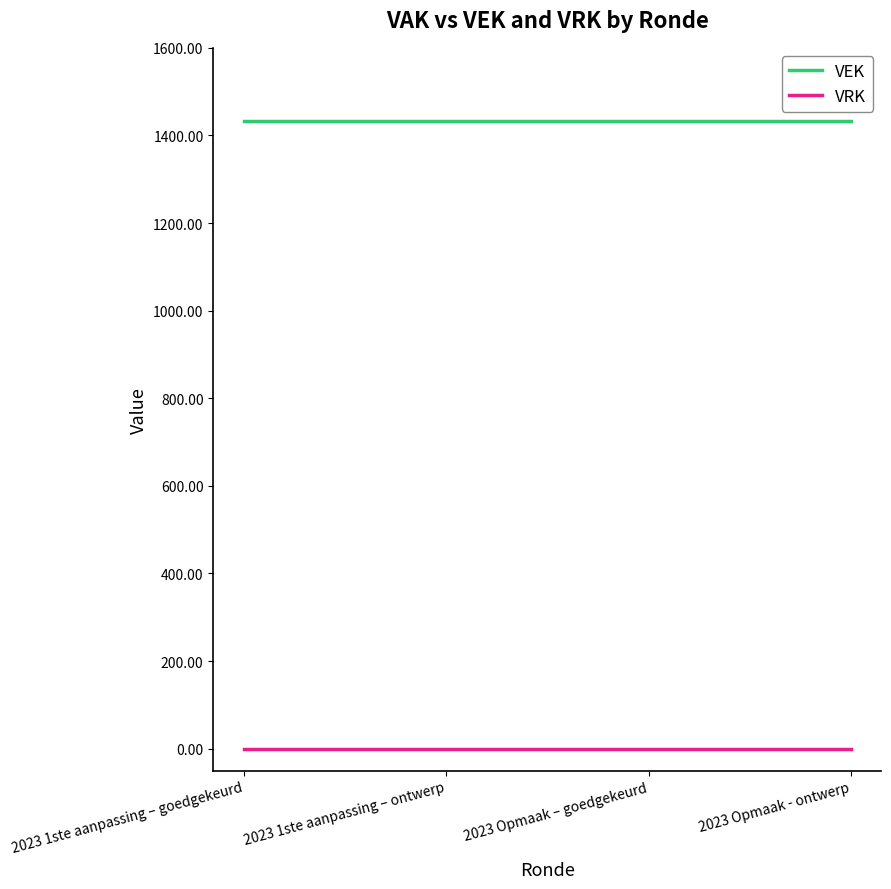

How many lines are shown in the chart?

2